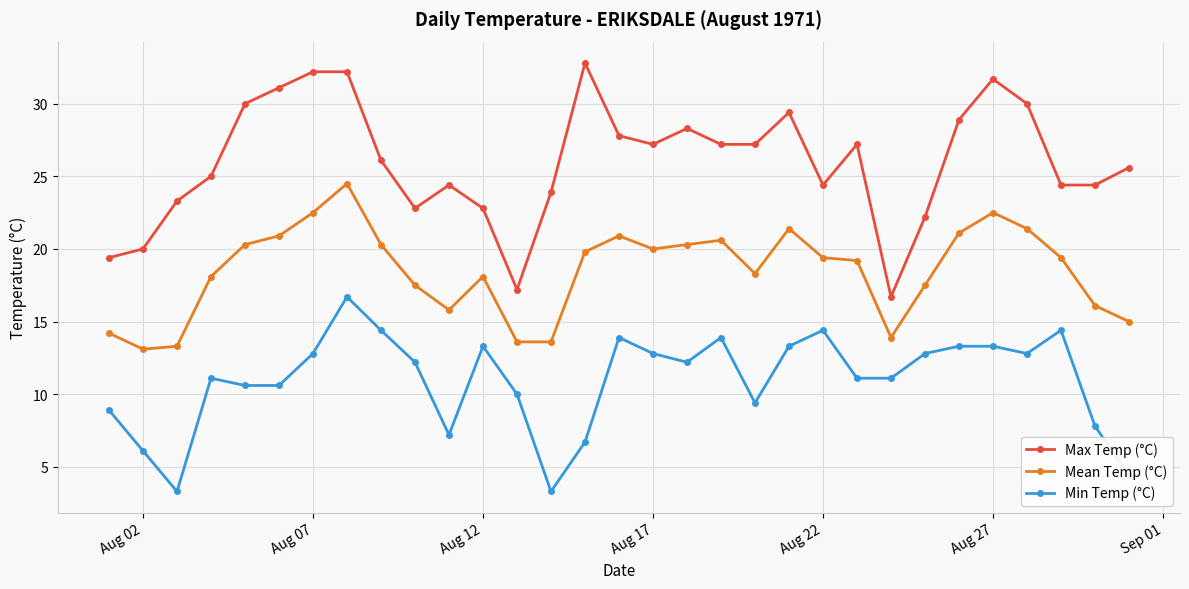

What is the highest value of the Mean Temp (°C) series?

24.5